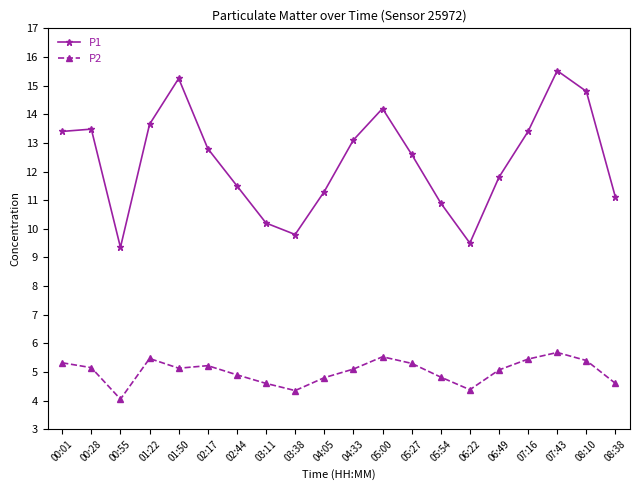

What is the label of the 17th point from the left?

07:16